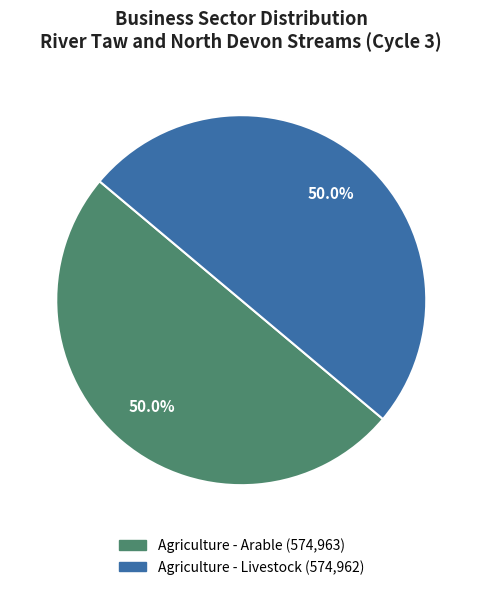

Approximately how many times larger is the value at Agriculture - Arable compared to Agriculture - Livestock?

1.0